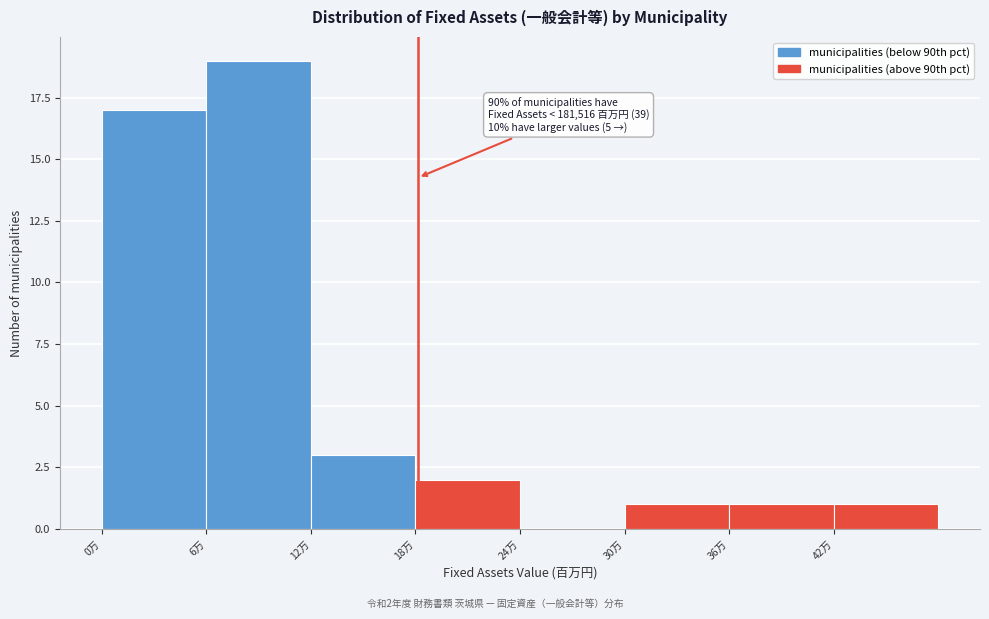

Reading right to left, what are all the values shown in this chart?

42万=1	36万=1	30万=1	24万=0	18万=2	12万=3	6万=19	0万=17